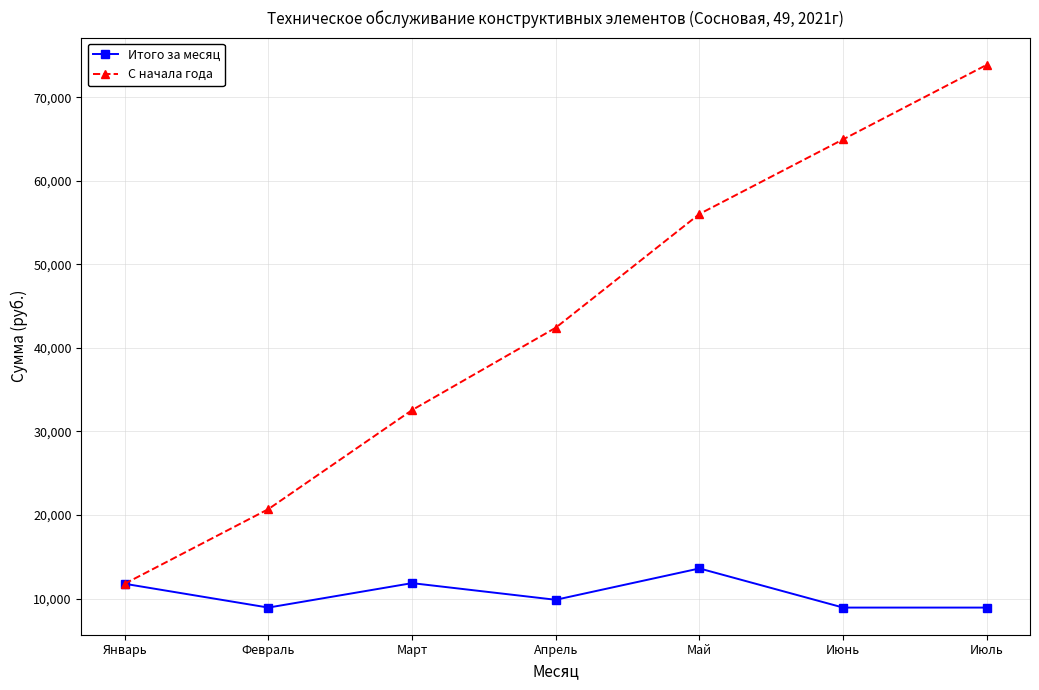

At which label does Итого за месяц first exceed 9860?

Январь